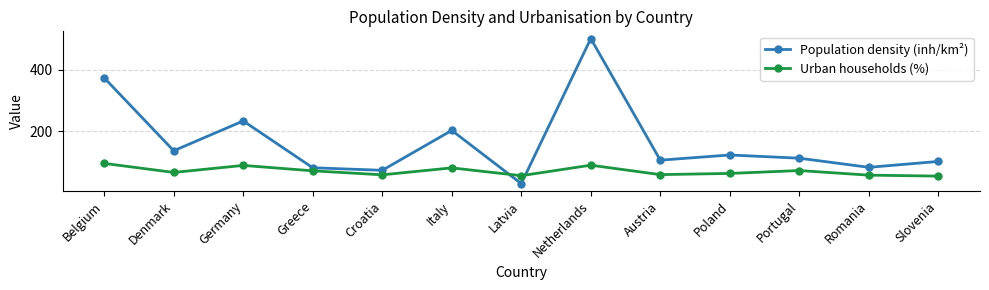

What is the label of the 5th point from the left?

Croatia